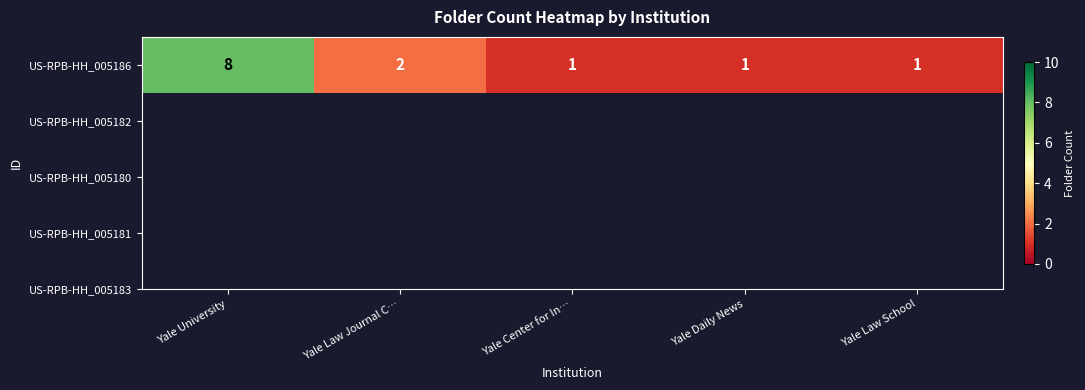

What is the minimum value shown in the chart?

1